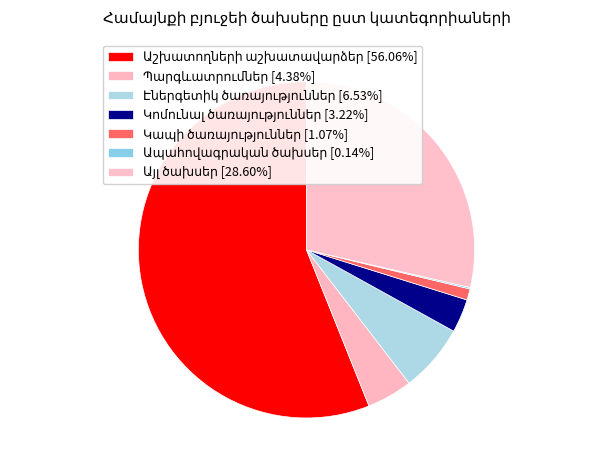

True or false: Էներգետիկ ծառայություններ accounts for 16% of the total.

False